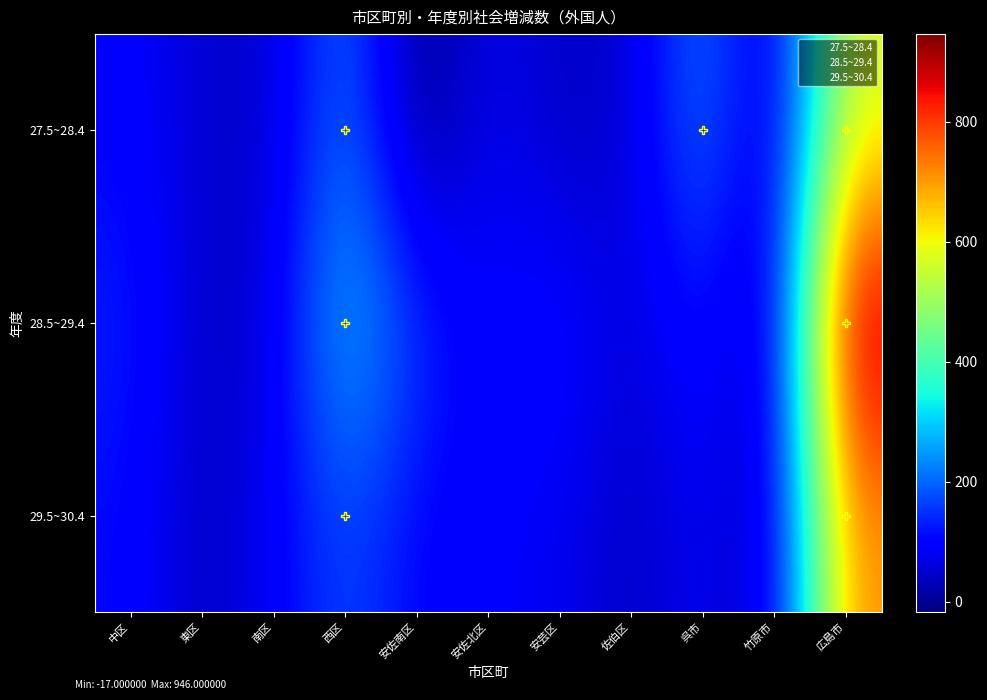

Rank the series at 中区 from lowest to highest value.

27.5~28.4, 29.5~30.4, 28.5~29.4